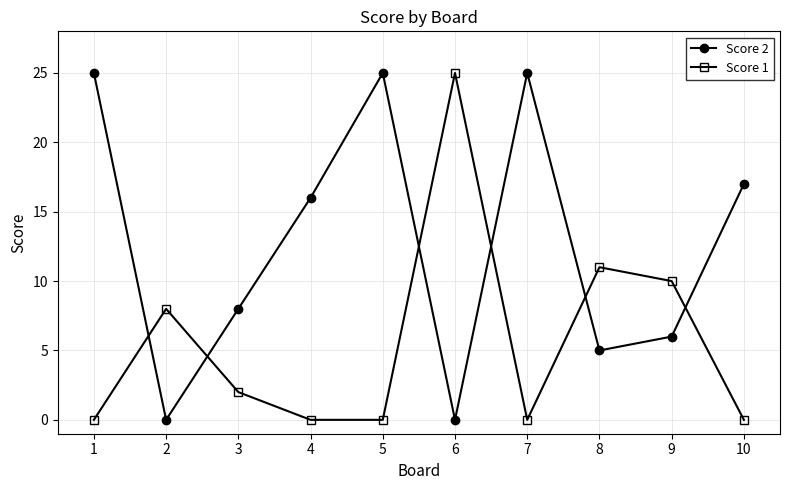

Which series has the largest total across all categories?

Score 2